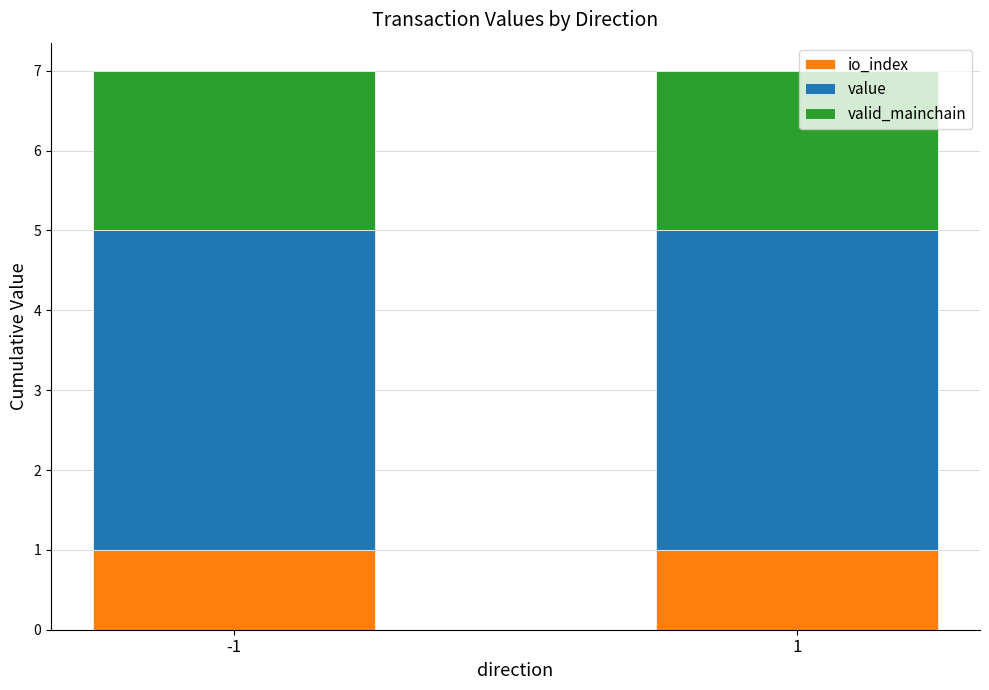

The io_index series shows 1.0 at -1. True or false?

True